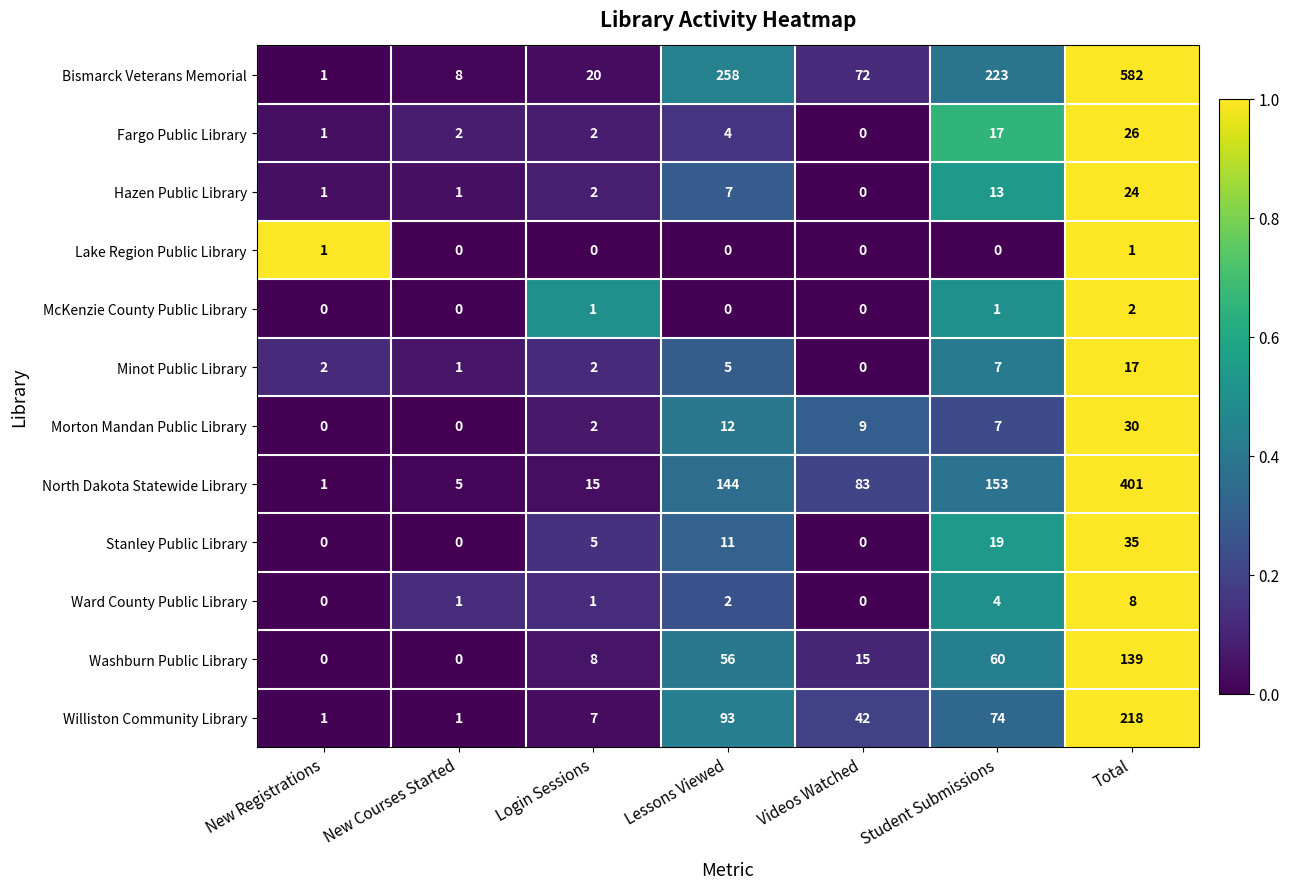

What is the average value of the Bismarck Veterans Memorial series?

166